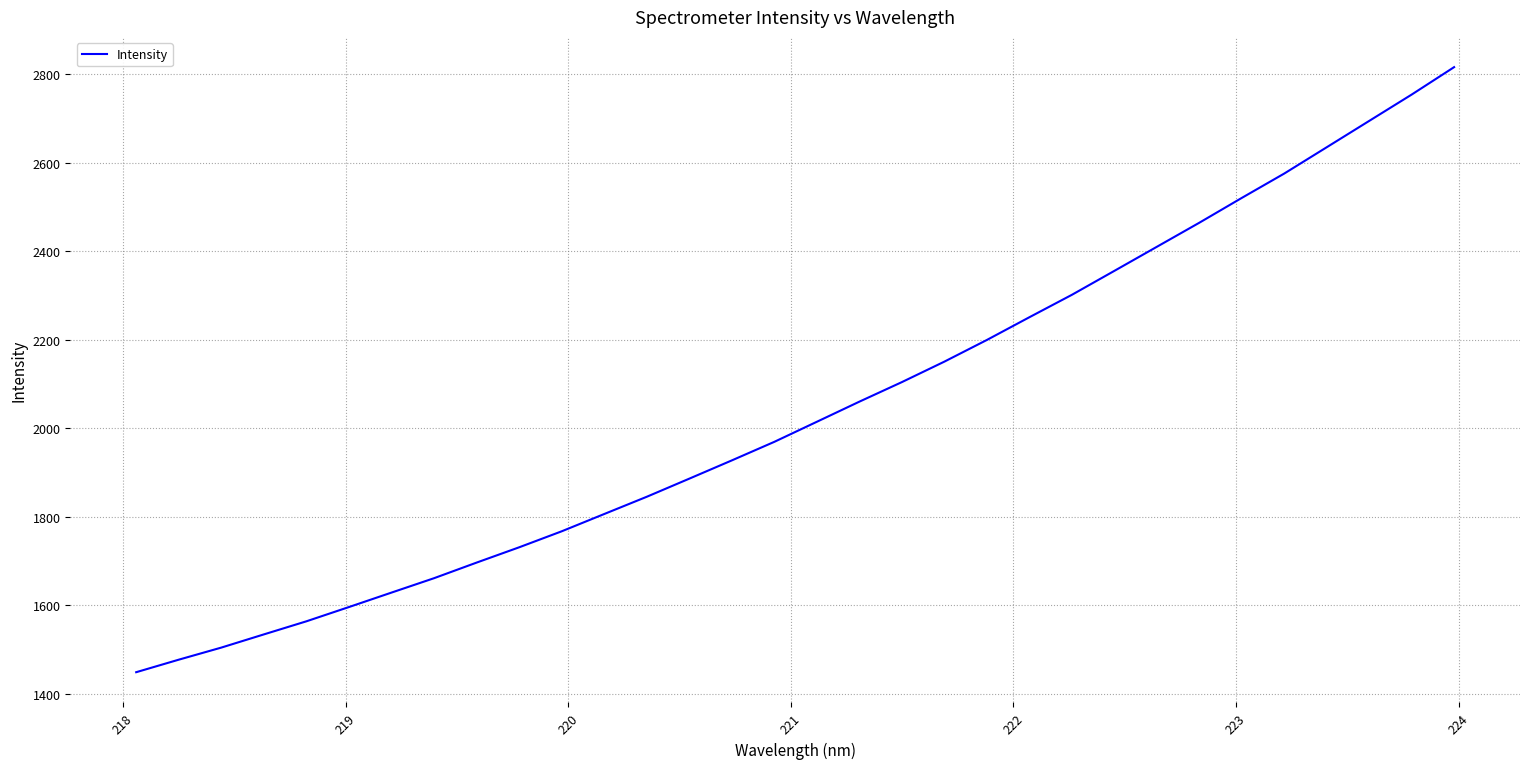

What is the smallest value displayed?

1448.6